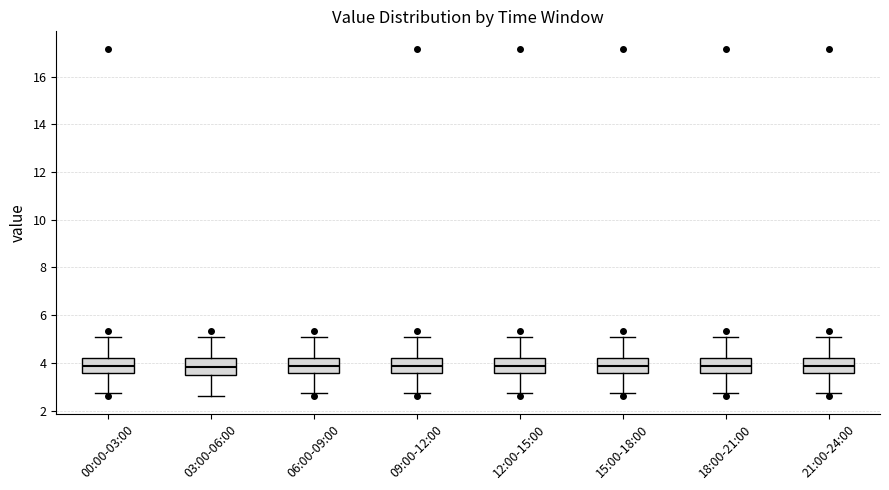

Reading left to right, read every box against the y-axis: the position of its median line, the range the box covers, and the ends of its whiskers. The values are not printed on the chart, so give them approximately, as read against the axis.

00:00-03:00: median 3.8, box 3.6 to 4.2, whiskers 2.8 to 5.0
03:00-06:00: median 3.8, box 3.6 to 4.2, whiskers 2.6 to 5.0
06:00-09:00: median 3.8, box 3.6 to 4.2, whiskers 2.8 to 5.0
09:00-12:00: median 3.8, box 3.6 to 4.2, whiskers 2.8 to 5.0
12:00-15:00: median 3.8, box 3.6 to 4.2, whiskers 2.8 to 5.0
15:00-18:00: median 3.8, box 3.6 to 4.2, whiskers 2.8 to 5.0
18:00-21:00: median 3.8, box 3.6 to 4.2, whiskers 2.8 to 5.0
21:00-24:00: median 3.8, box 3.6 to 4.2, whiskers 2.8 to 5.0